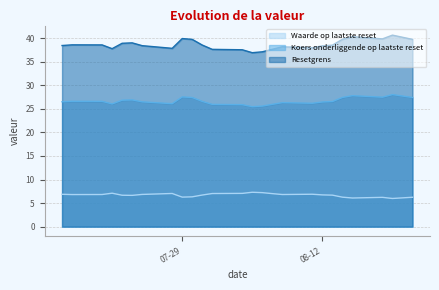

How many interior local peaks does the Waarde op laatste reset series have?

5